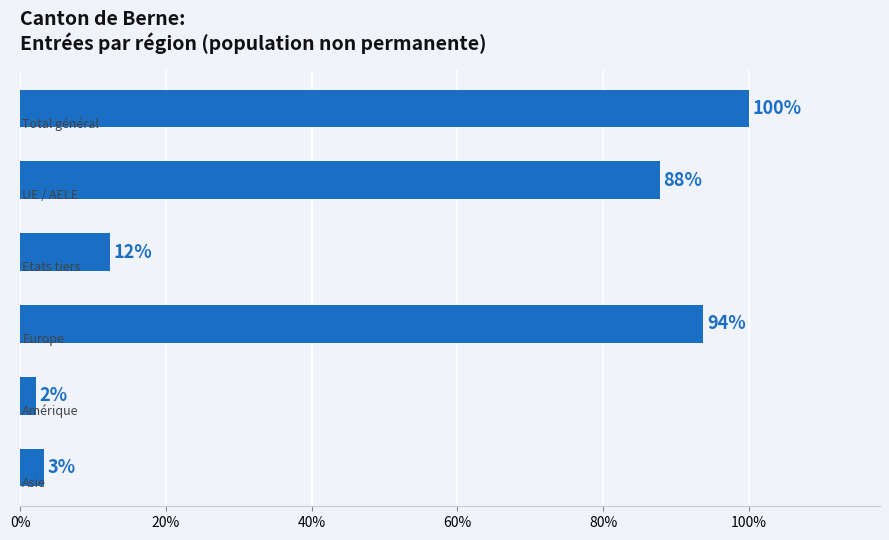

What is the minimum value shown in the chart?

2.2